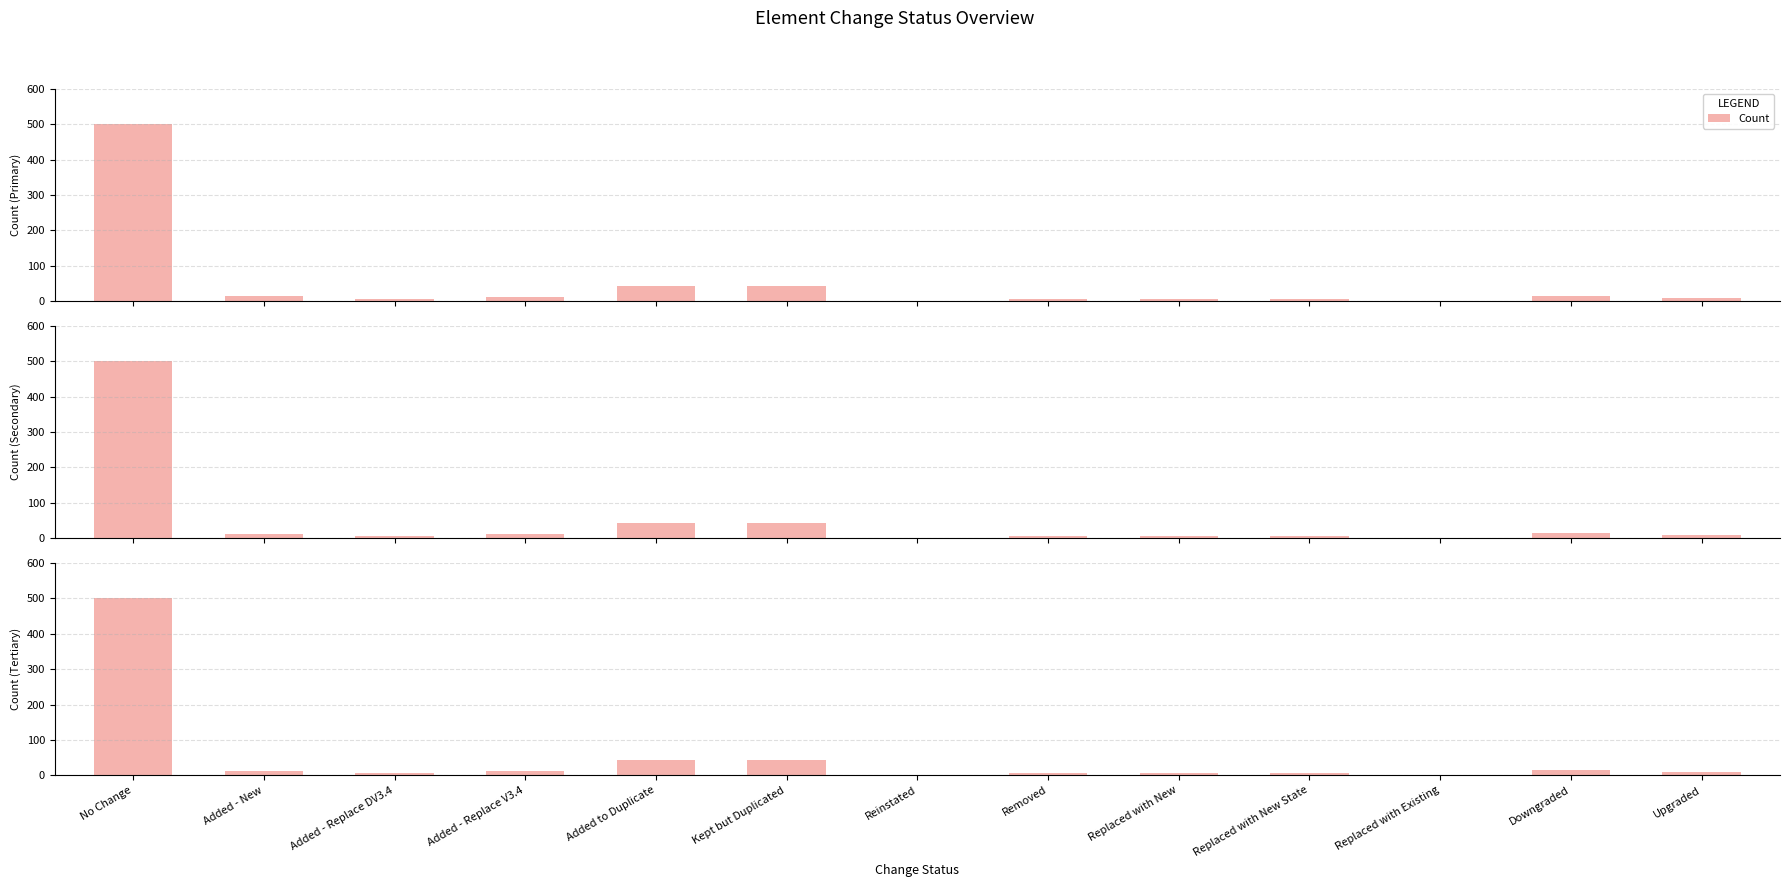

What position from the right is Added - New?

12